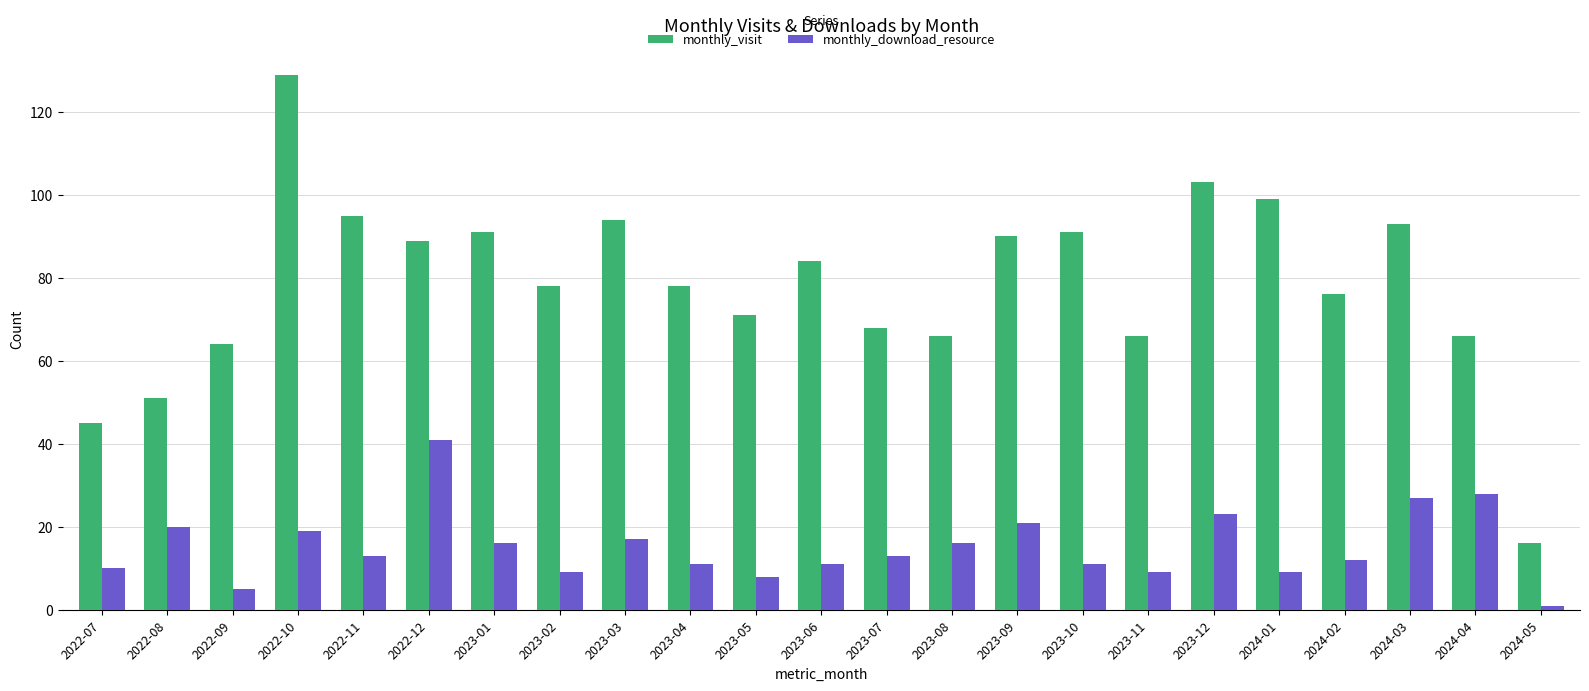

True or false: monthly_visit has a value of 129 at 2022-10.

True